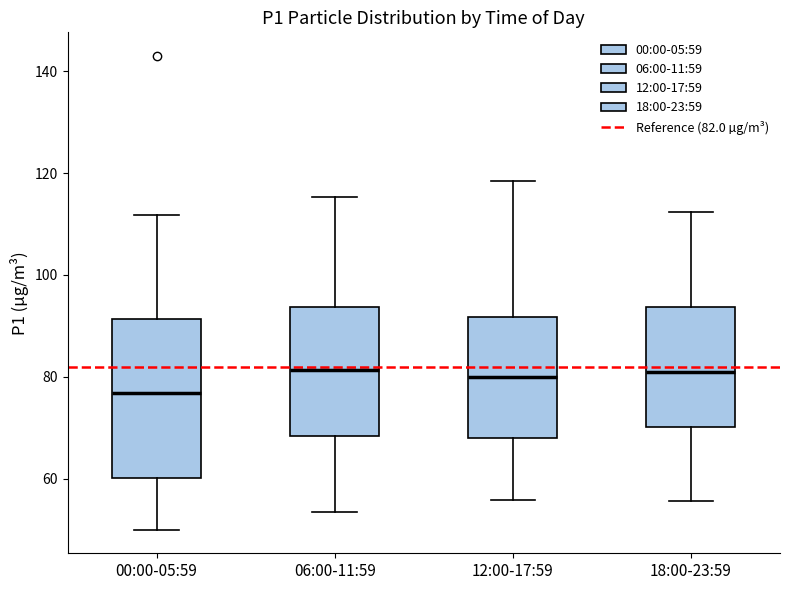

Where does the upper whisker of the box for 00:00-05:59 end on the y-axis? The values are not printed on the chart, so give them approximately, as read against the axis.

112